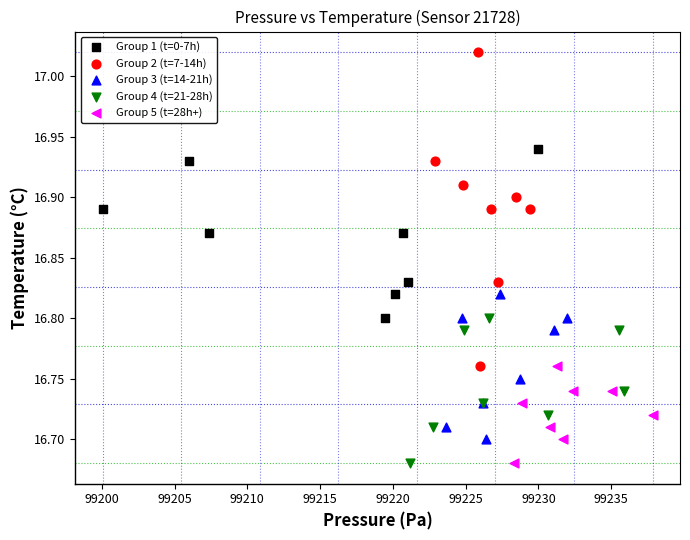

Which series reaches the maximum Y coordinate?

Group 2 (t=7-14h)